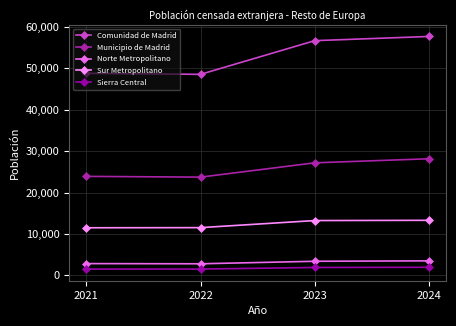

How many interior local valleys does the Norte Metropolitano series have?

1